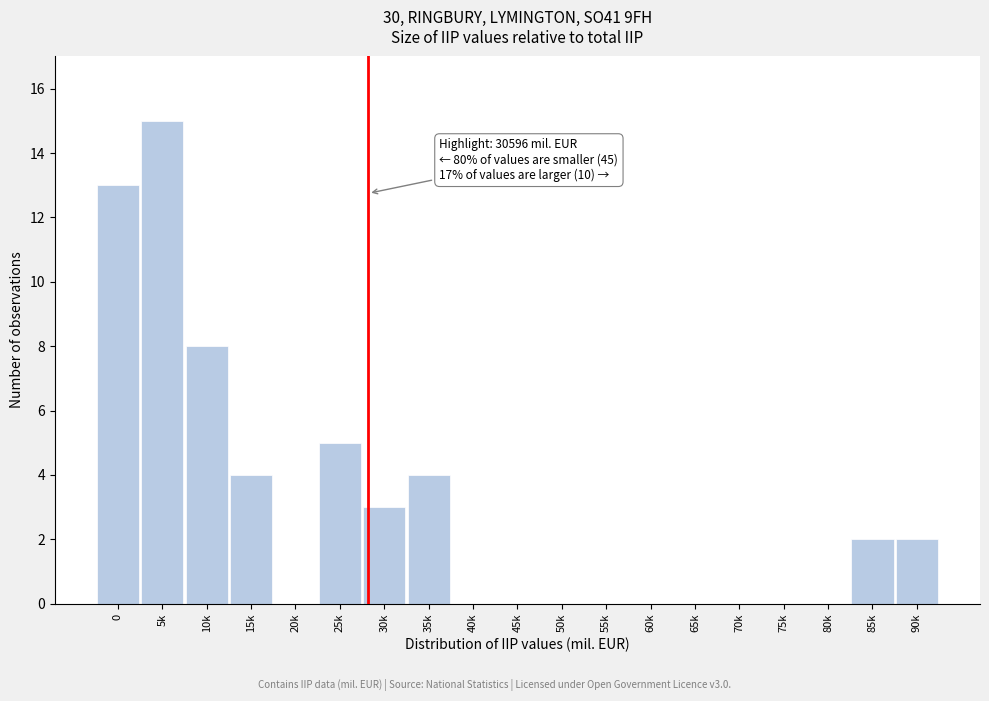

Reading left to right, extract all data points from this chart.

0=13	5k=15	10k=8	15k=4	20k=0	25k=5	30k=3	35k=4	40k=0	45k=0	50k=0	55k=0	60k=0	65k=0	70k=0	75k=0	80k=0	85k=2	90k=2